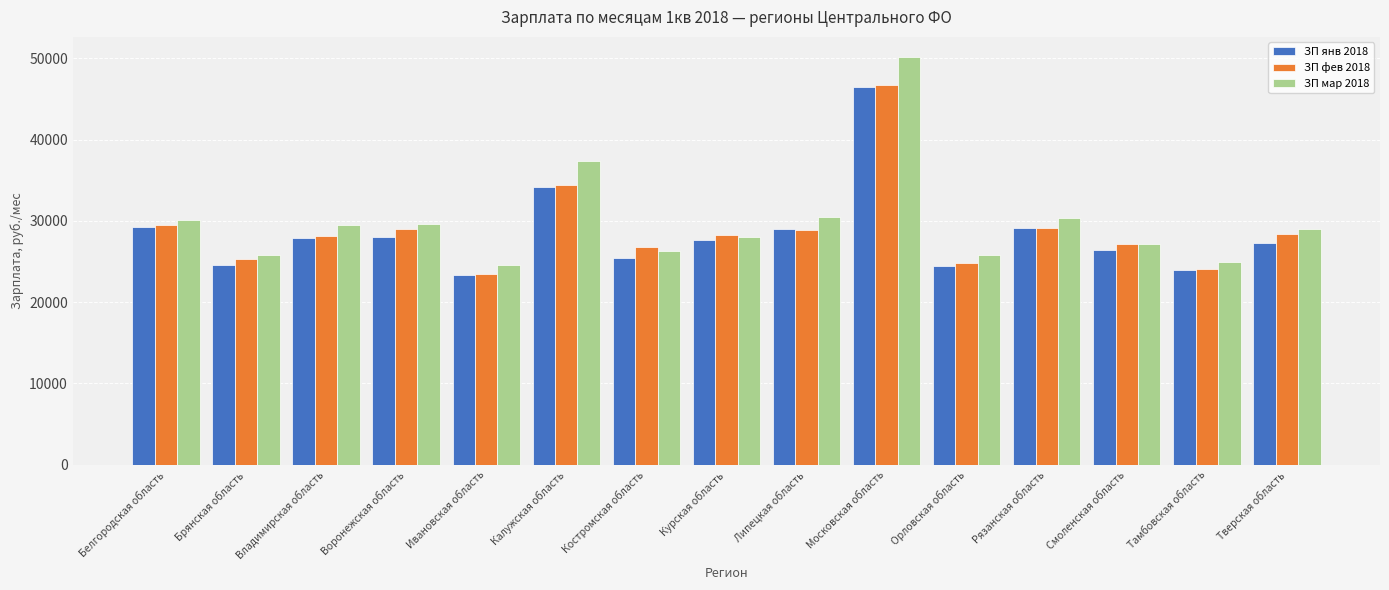

True or false: ЗП янв 2018 has a value of 24008.4 at Тамбовская область.

True